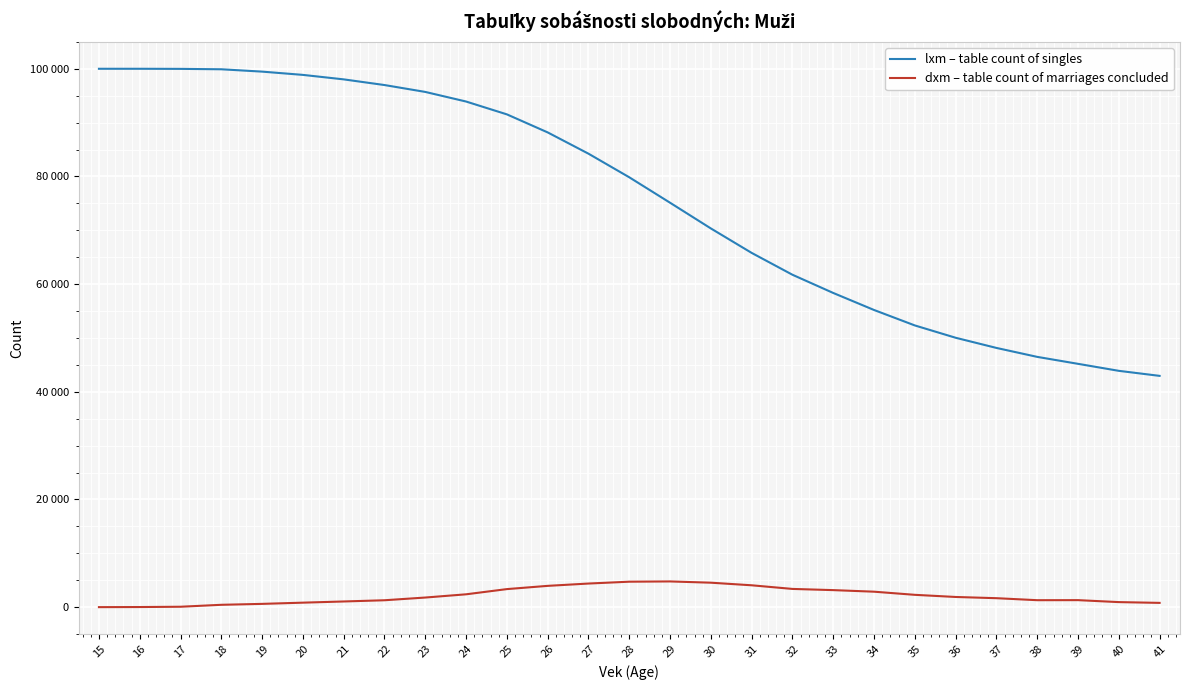

Between 16 and 34, which series saw the biggest shift?

lxm – table count of singles